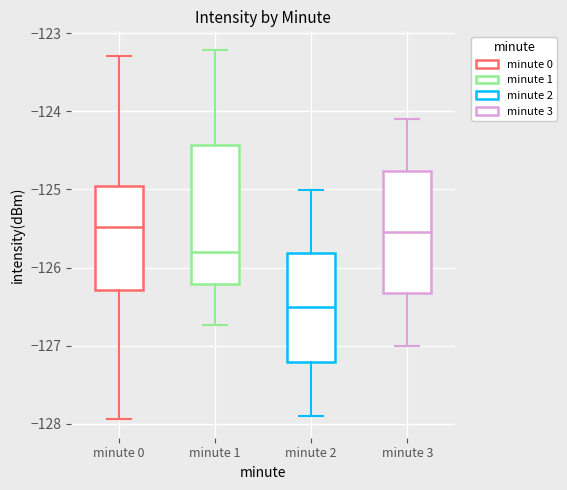

Reading left to right, transcribe this box plot: for each box, give where its median line is, the range the box spans, and where its two whiskers end, as read against the y-axis. The values are not printed on the chart, so give them approximately, as read against the axis.

minute 0: median -125.5, box -126.3 to -125.0, whiskers -127.9 to -123.3
minute 1: median -125.8, box -126.2 to -124.4, whiskers -126.7 to -123.2
minute 2: median -126.5, box -127.2 to -125.8, whiskers -127.9 to -125.0
minute 3: median -125.5, box -126.3 to -124.8, whiskers -127.0 to -124.1